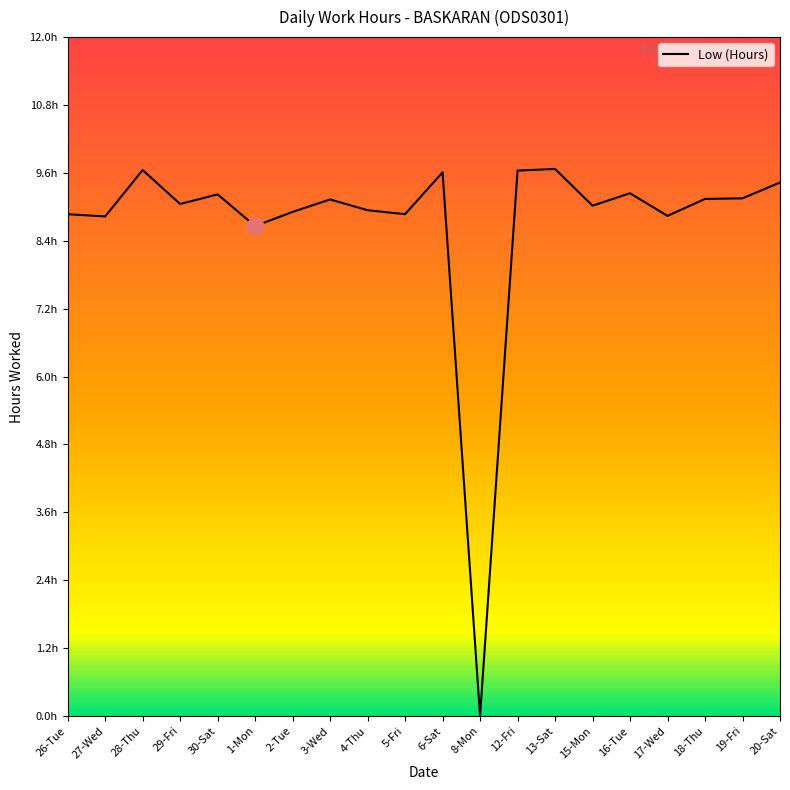

Is this an area chart (filled region under the line)?

No